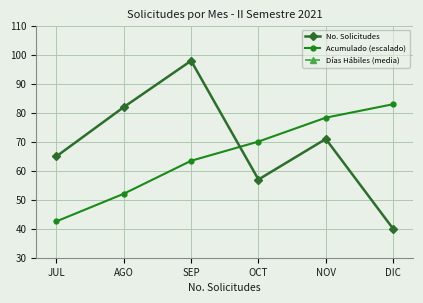

What is the average value of the No. Solicitudes series?

68.8